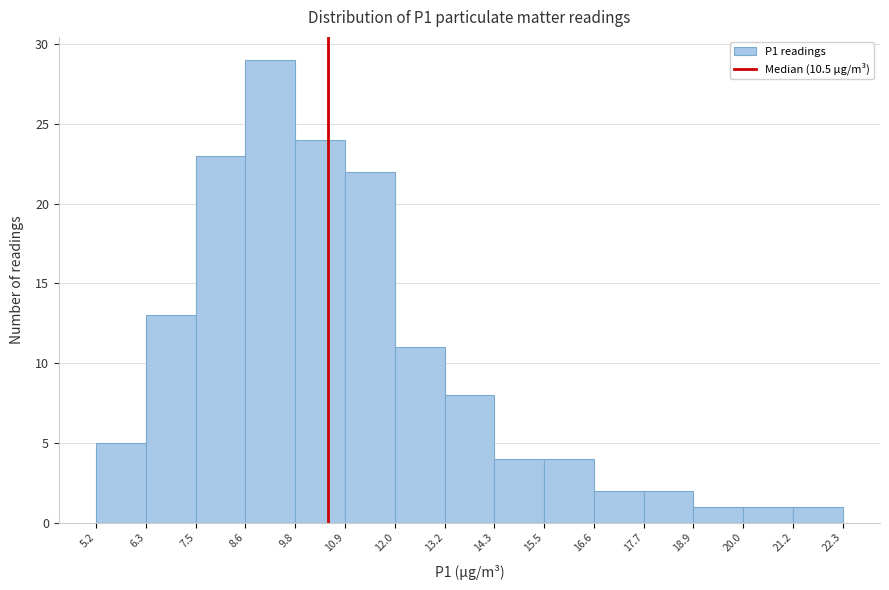

Reading left to right, list every bar in this chart as the range it spans on the x-axis followed by its height. The values are not printed on the chart, so give them approximately, as read against the axis.

5.2 to 6.3: 5
6.3 to 7.5: 13
7.5 to 8.6: 23
8.6 to 9.8: 29
9.8 to 10.9: 24
10.9 to 12.0: 22
12.0 to 13.2: 11
13.2 to 14.3: 8
14.3 to 15.5: 4
15.5 to 16.6: 4
16.6 to 17.7: 2
17.7 to 18.9: 2
18.9 to 20.0: 1
20.0 to 21.2: 1
21.2 to 22.3: 1